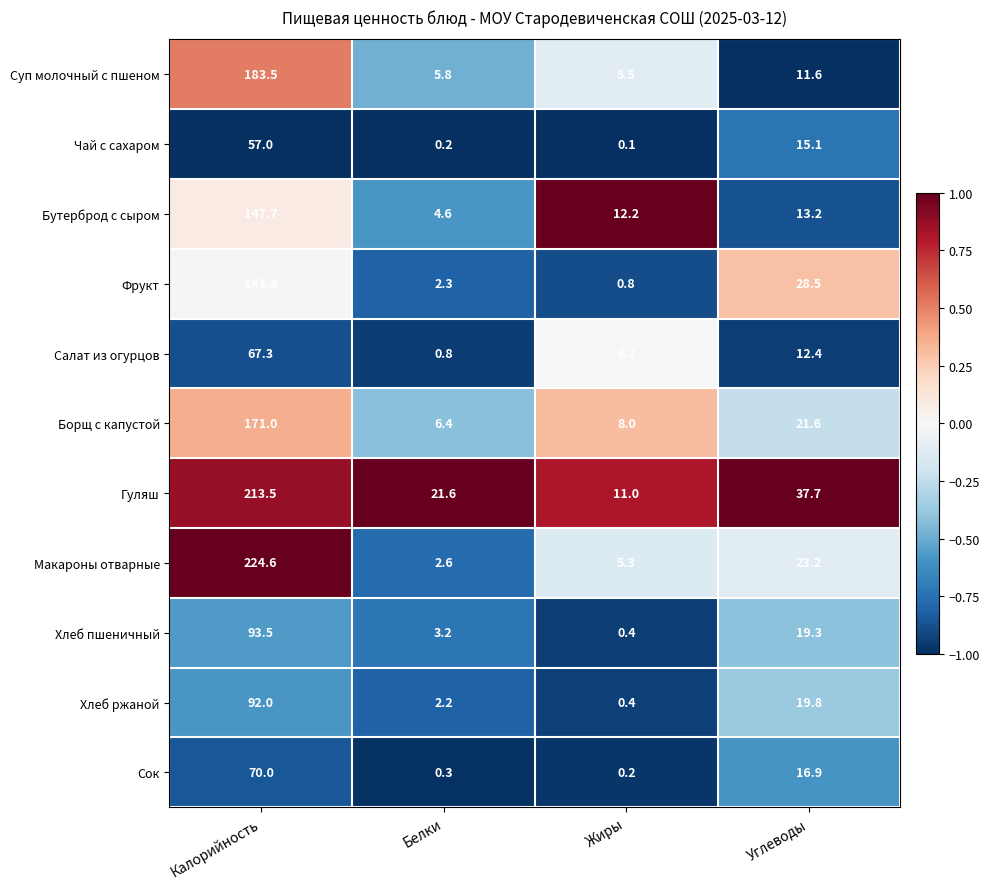

The value of Борщ с капустой at Углеводы is 21.6. True or false?

True